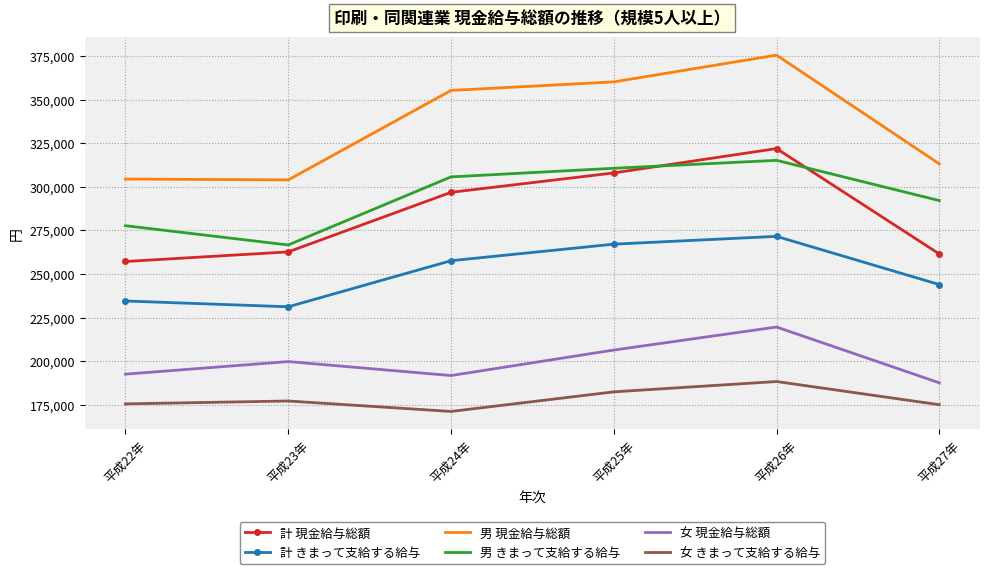

What is the difference between the highest and lowest values at 平成23年?

126899